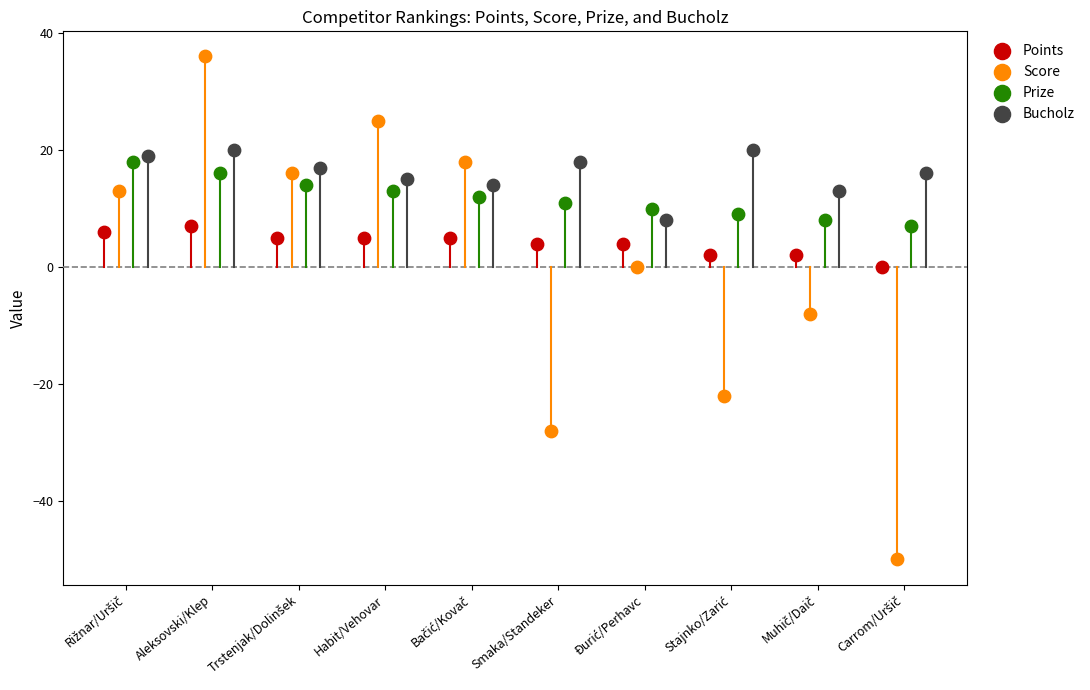

Which series has the widest spread of Y values?

Score